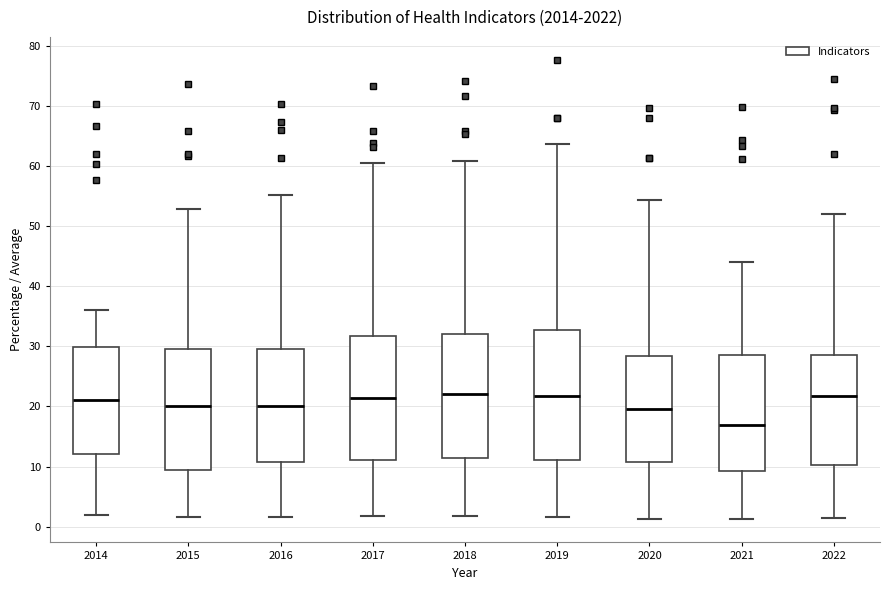

Reading left to right, read every box against the y-axis: the position of its median line, the range the box covers, and the ends of its whiskers. The values are not printed on the chart, so give them approximately, as read against the axis.

2014: median 21, box 12 to 30, whiskers 2 to 36
2015: median 20, box 10 to 30, whiskers 2 to 53
2016: median 20, box 11 to 30, whiskers 2 to 55
2017: median 21, box 11 to 32, whiskers 2 to 61
2018: median 22, box 11 to 32, whiskers 2 to 61
2019: median 22, box 11 to 33, whiskers 2 to 64
2020: median 20, box 11 to 28, whiskers 1 to 54
2021: median 17, box 9 to 29, whiskers 1 to 44
2022: median 22, box 10 to 29, whiskers 1 to 52